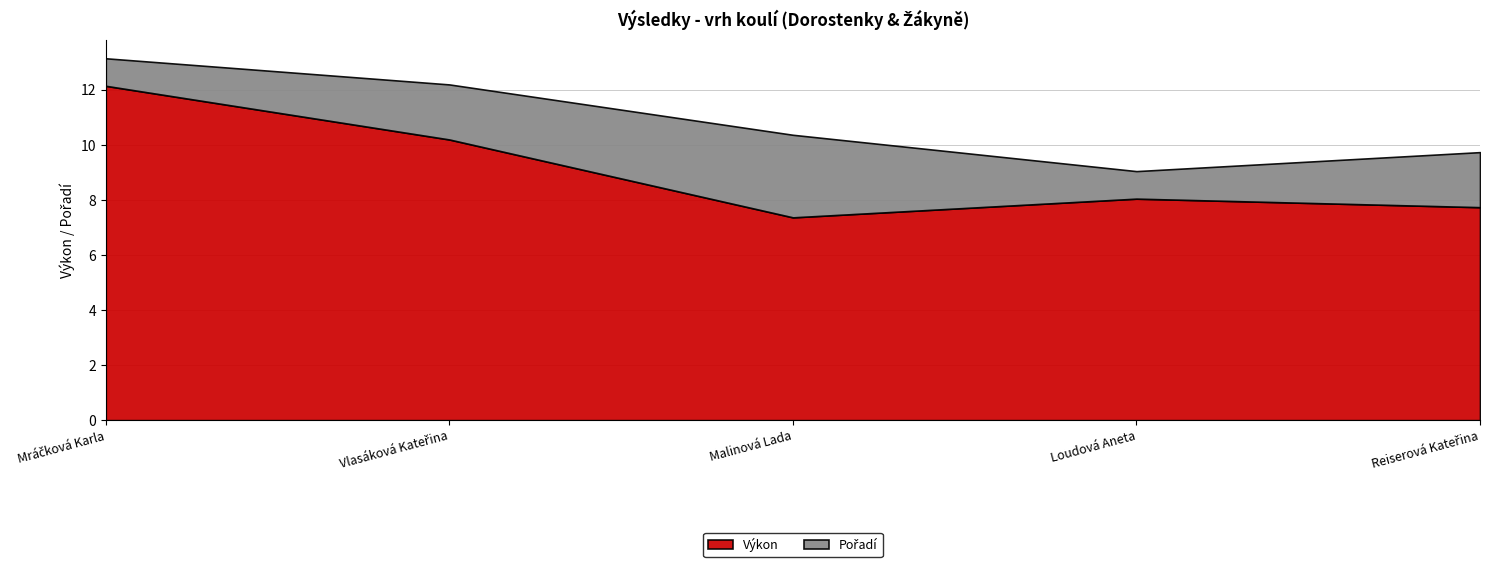

Does the chart have visible grid lines?

Yes